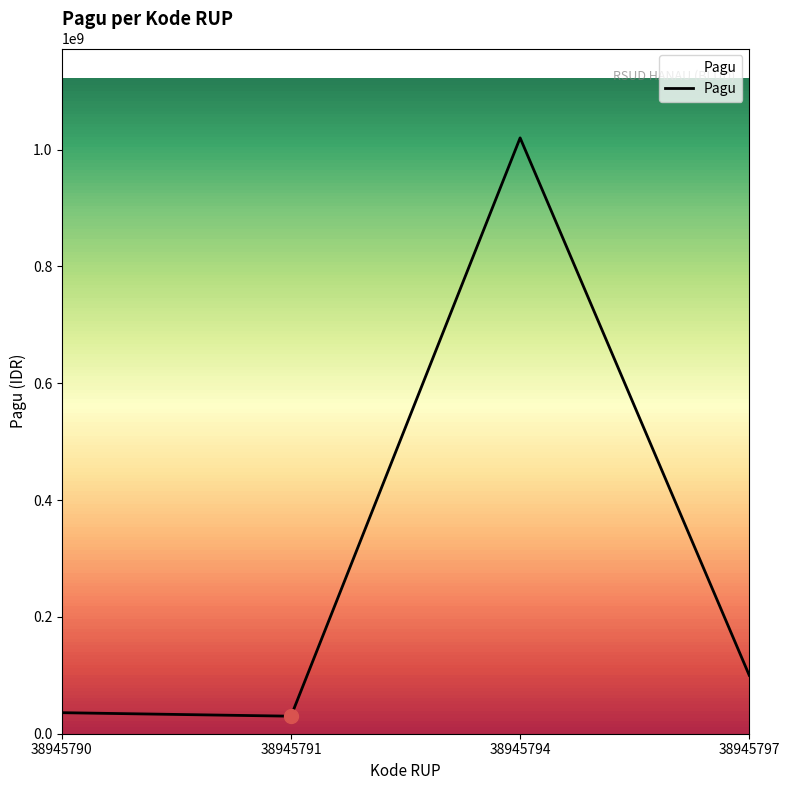

Count the number of data series in this chart.

1